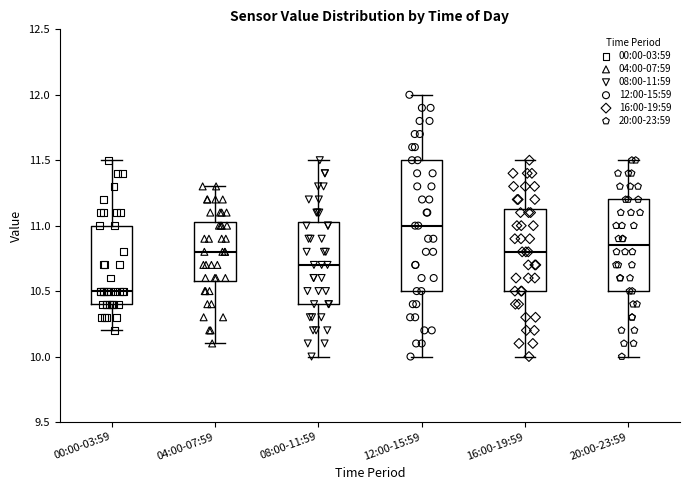

Reading left to right, read every box against the y-axis: the position of its median line, the range the box covers, and the ends of its whiskers. The values are not printed on the chart, so give them approximately, as read against the axis.

00:00-03:59: median 10.50, box 10.40 to 11.00, whiskers 10.20 to 11.50
04:00-07:59: median 10.80, box 10.60 to 11.05, whiskers 10.10 to 11.30
08:00-11:59: median 10.70, box 10.40 to 11.05, whiskers 10.00 to 11.50
12:00-15:59: median 11.00, box 10.50 to 11.50, whiskers 10.00 to 12.00
16:00-19:59: median 10.80, box 10.50 to 11.15, whiskers 10.00 to 11.50
20:00-23:59: median 10.85, box 10.50 to 11.20, whiskers 10.00 to 11.50